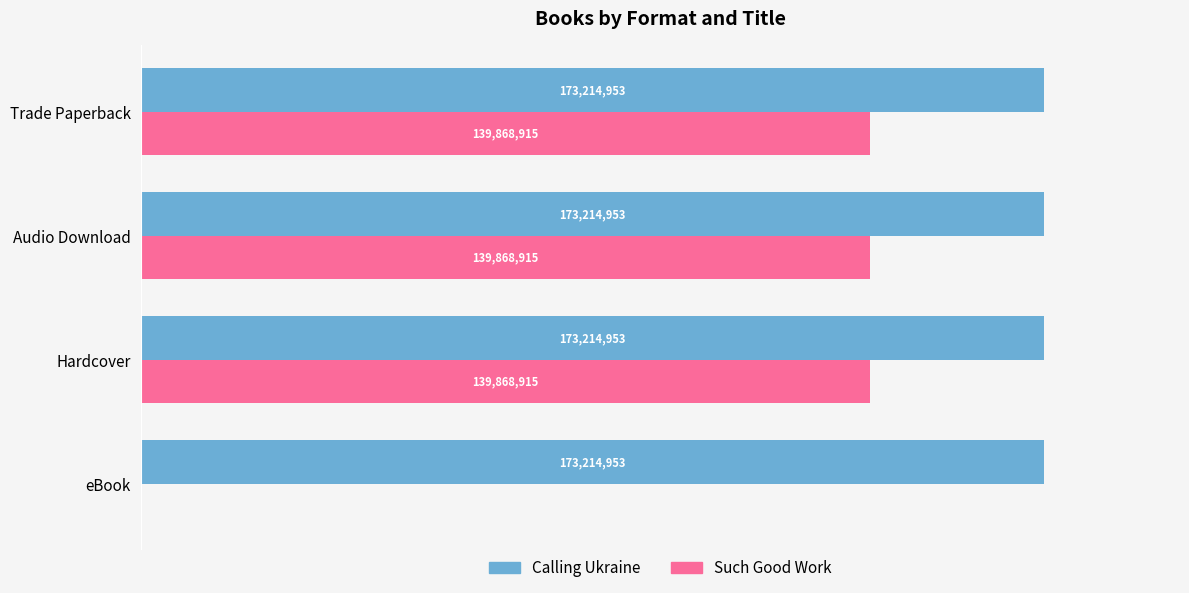

What are all the series names shown in the legend?

Calling Ukraine, Such Good Work